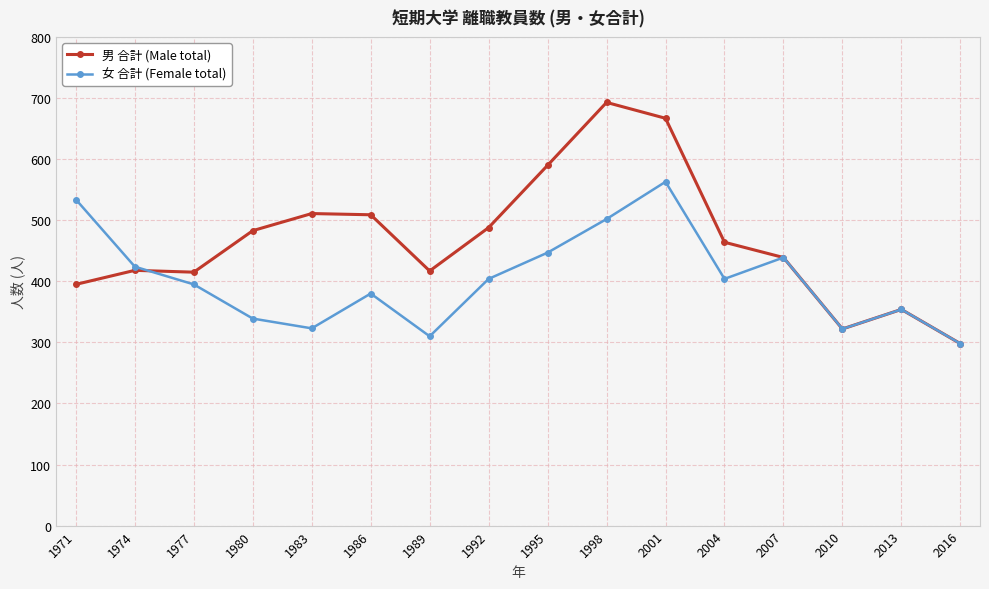

Which series has the largest range (max minus min)?

男 合計 (Male total)